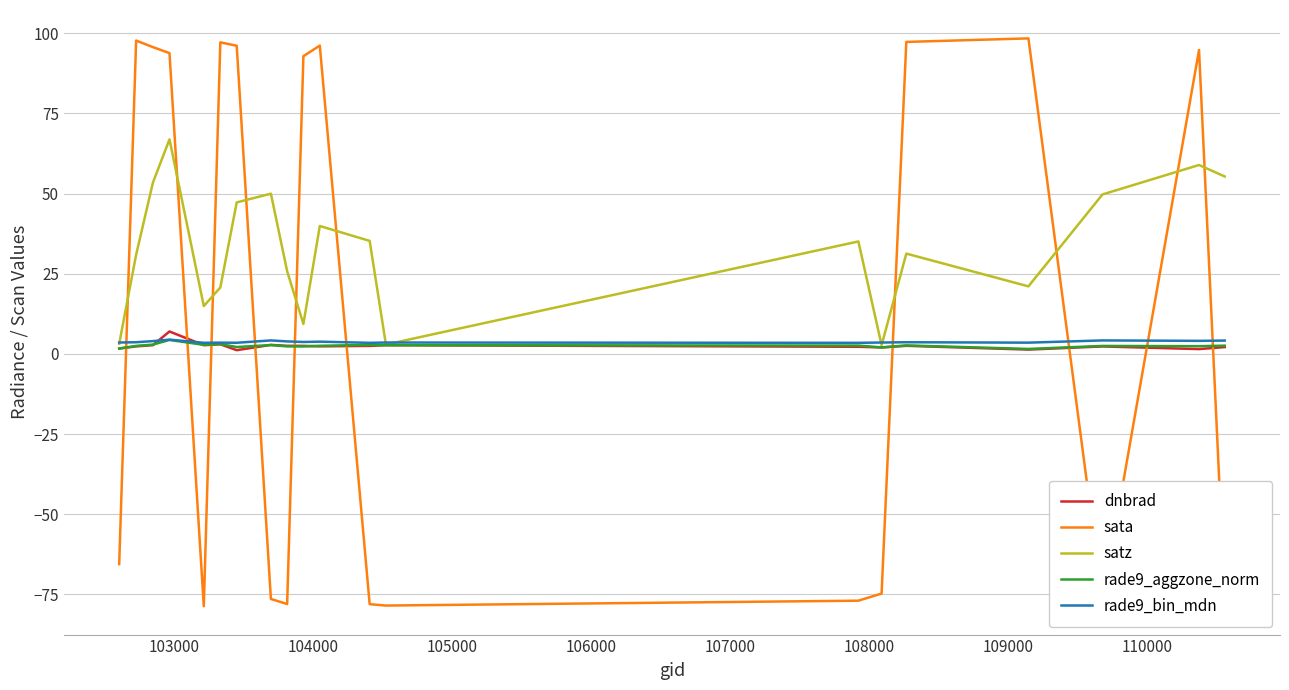

What are all the series names shown in the legend?

dnbrad, sata, satz, rade9_aggzone_norm, rade9_bin_mdn